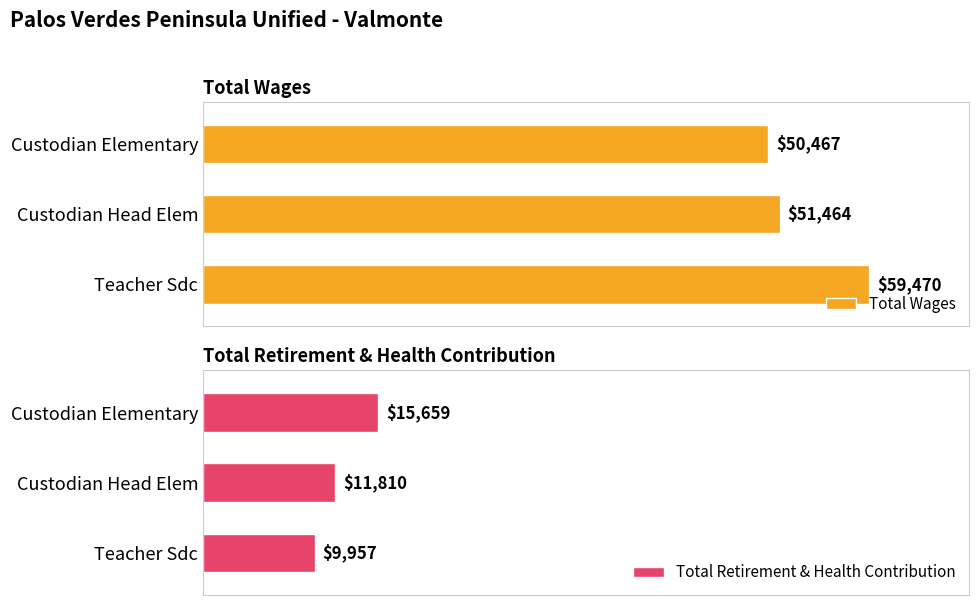

Does the chart contain stacked bars?

No